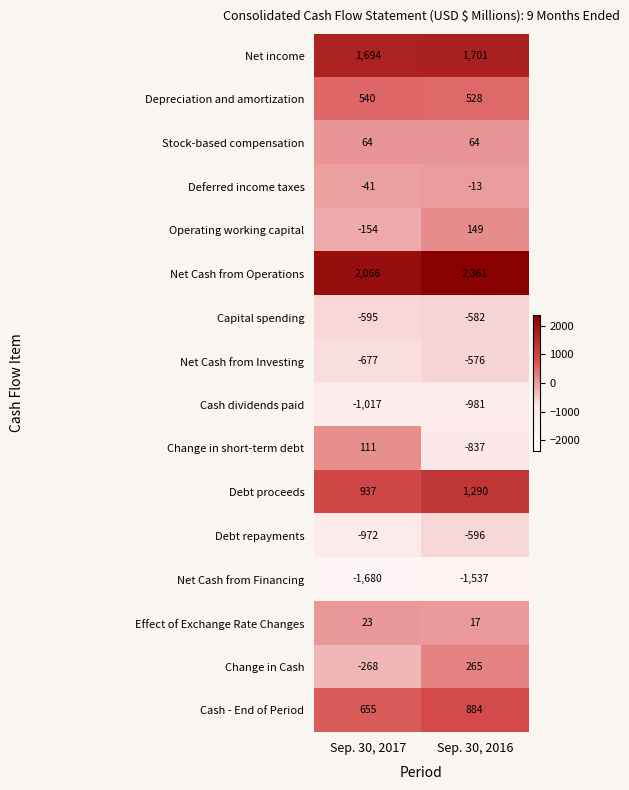

Is it true that Effect of Exchange Rate Changes equals 24 at Sep. 30, 2016?

False